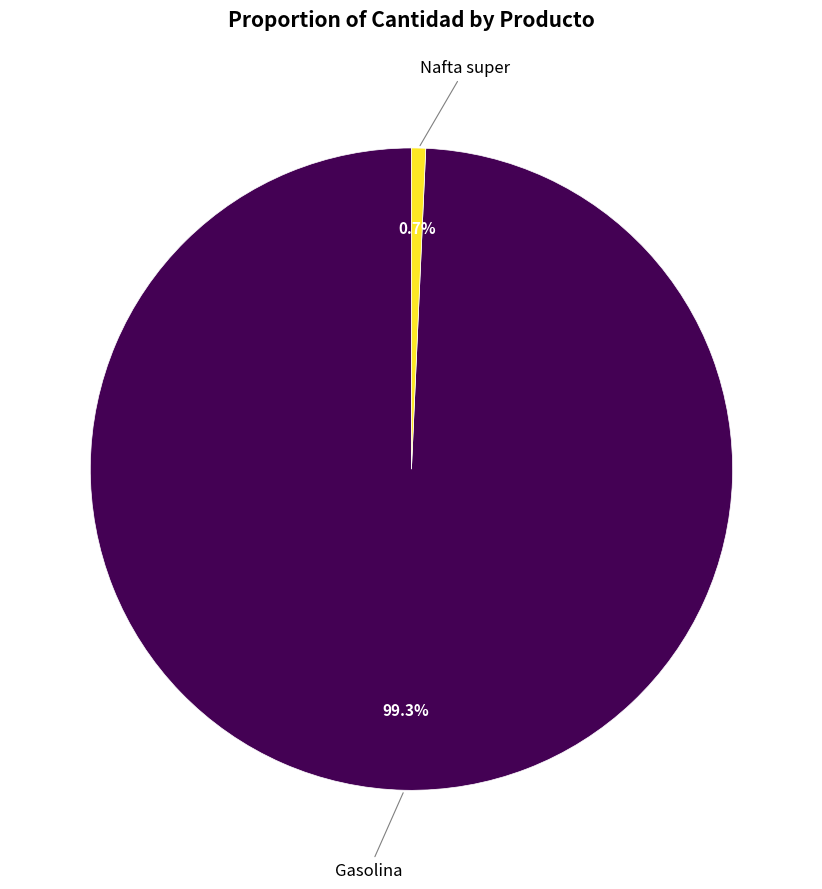

Approximately how many times larger is the value at Gasolina compared to Nafta super?

139.9